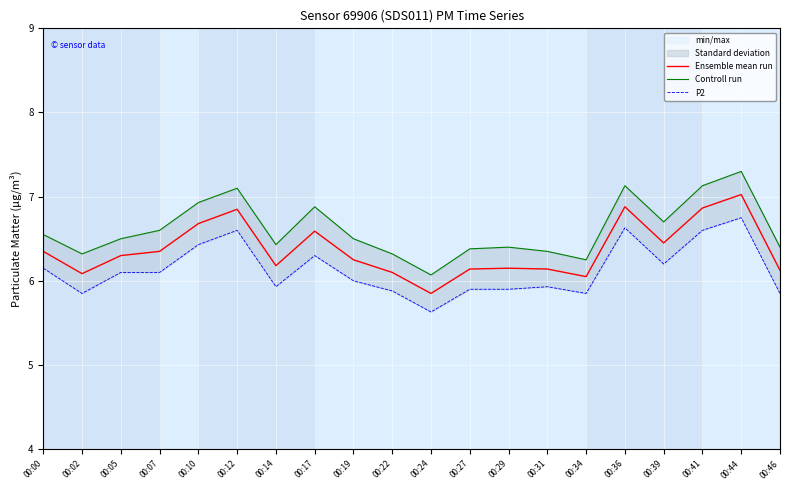

What is the value of the P2 point at the 16th from the left?

6.6